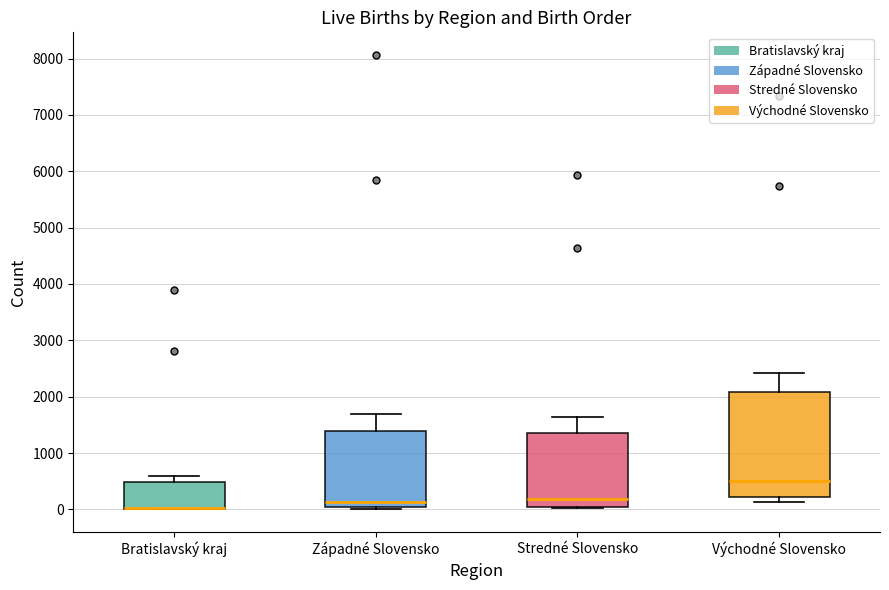

Where is the upper edge of the box for Stredné Slovensko on the y-axis? The values are not printed on the chart, so give them approximately, as read against the axis.

1400